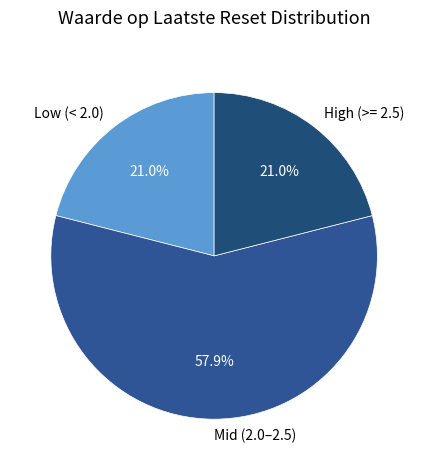

Which slice is the largest?

Mid (2.0–2.5)